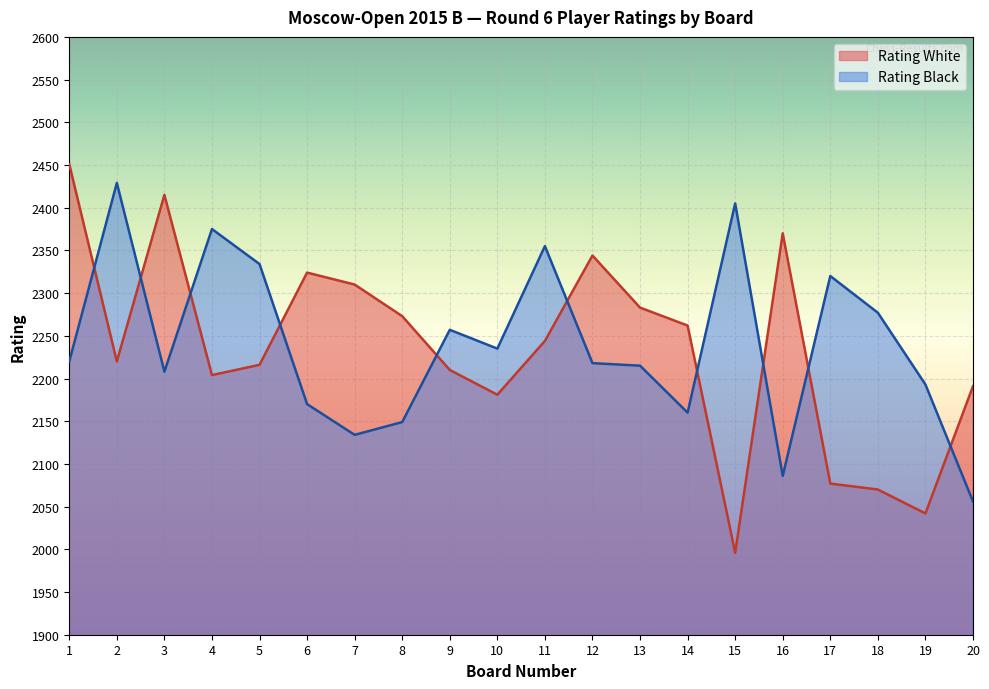

Rank the series by their average value, from lowest to highest.

Rating White, Rating Black